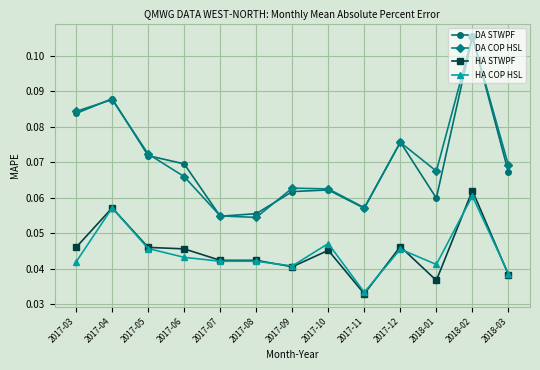

True or false: HA COP HSL and DA STWPF intersect in this chart.

False